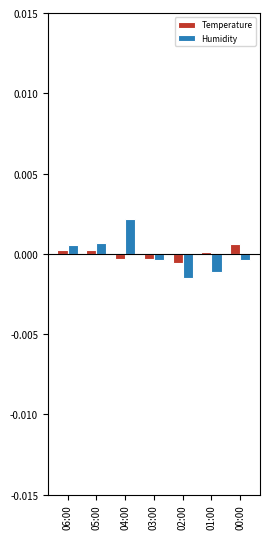

How many values in the Temperature series are below 0?

3